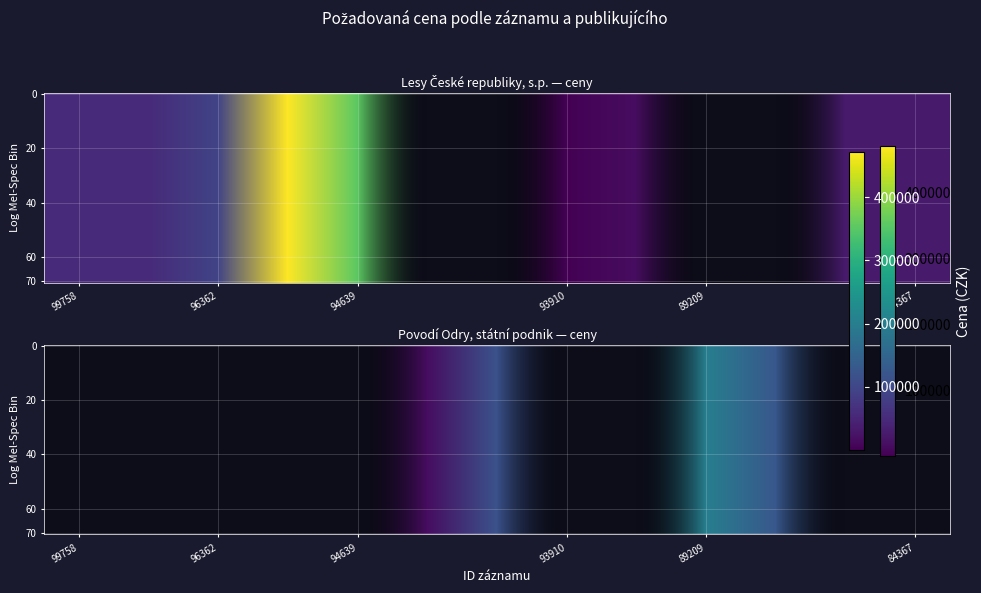

Rank the series by their maximum value, from lowest to highest.

Povodí Odry, státní podnik, Lesy České republiky, s.p.